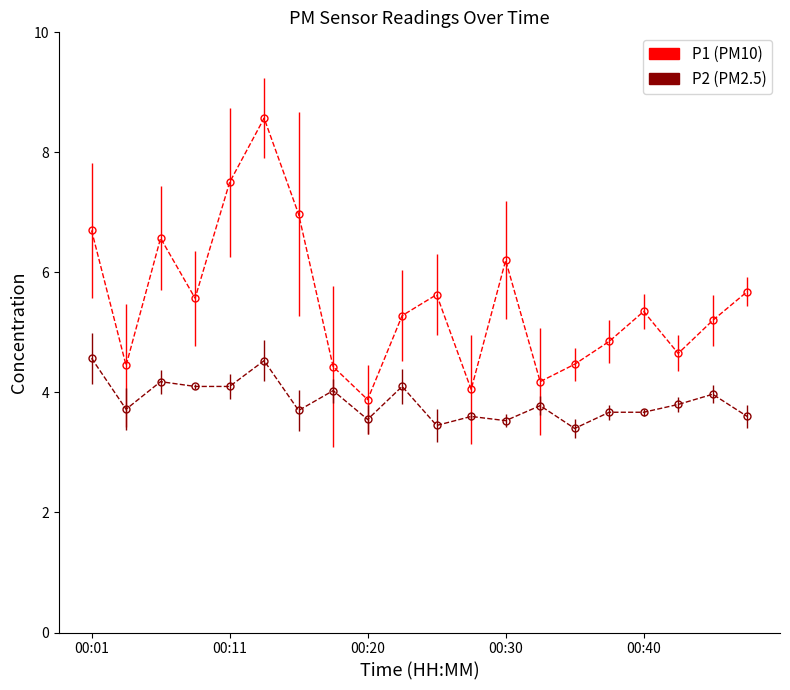

What is the minimum value shown in the chart?

3.4